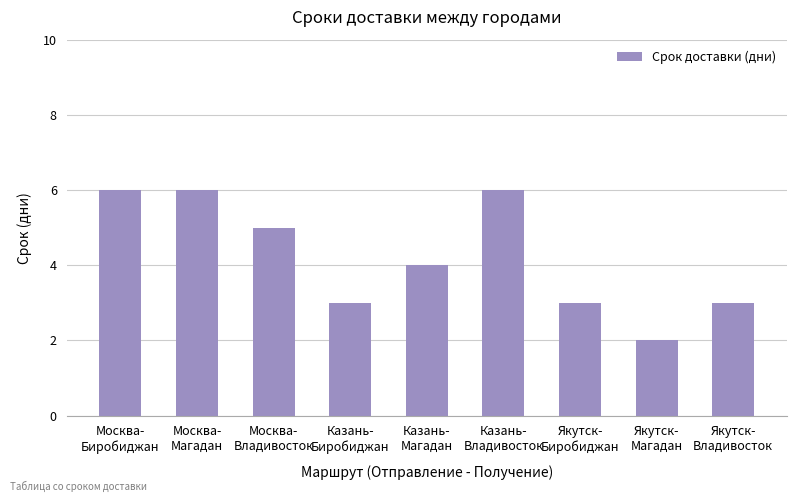

What is the value of the 5th bar from the left?

4